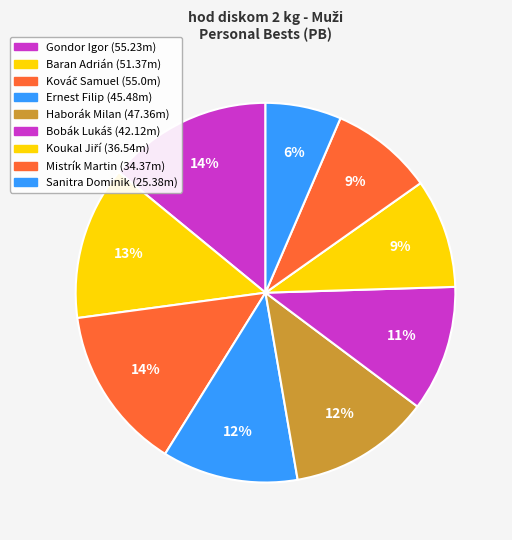

Which category has the biggest portion of the pie?

Gondor Igor